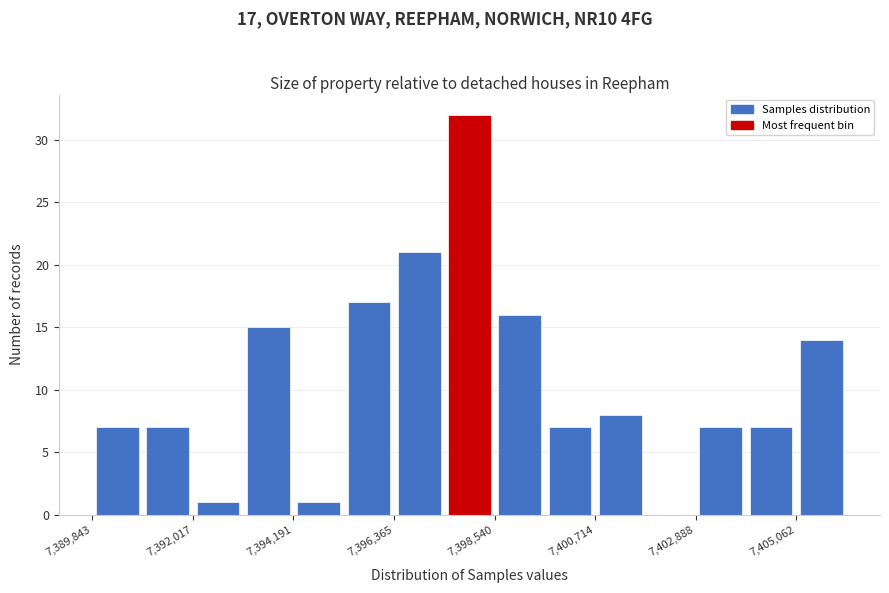

Read against the x-axis, roughly where is the centre of the tallest bar?

7398000